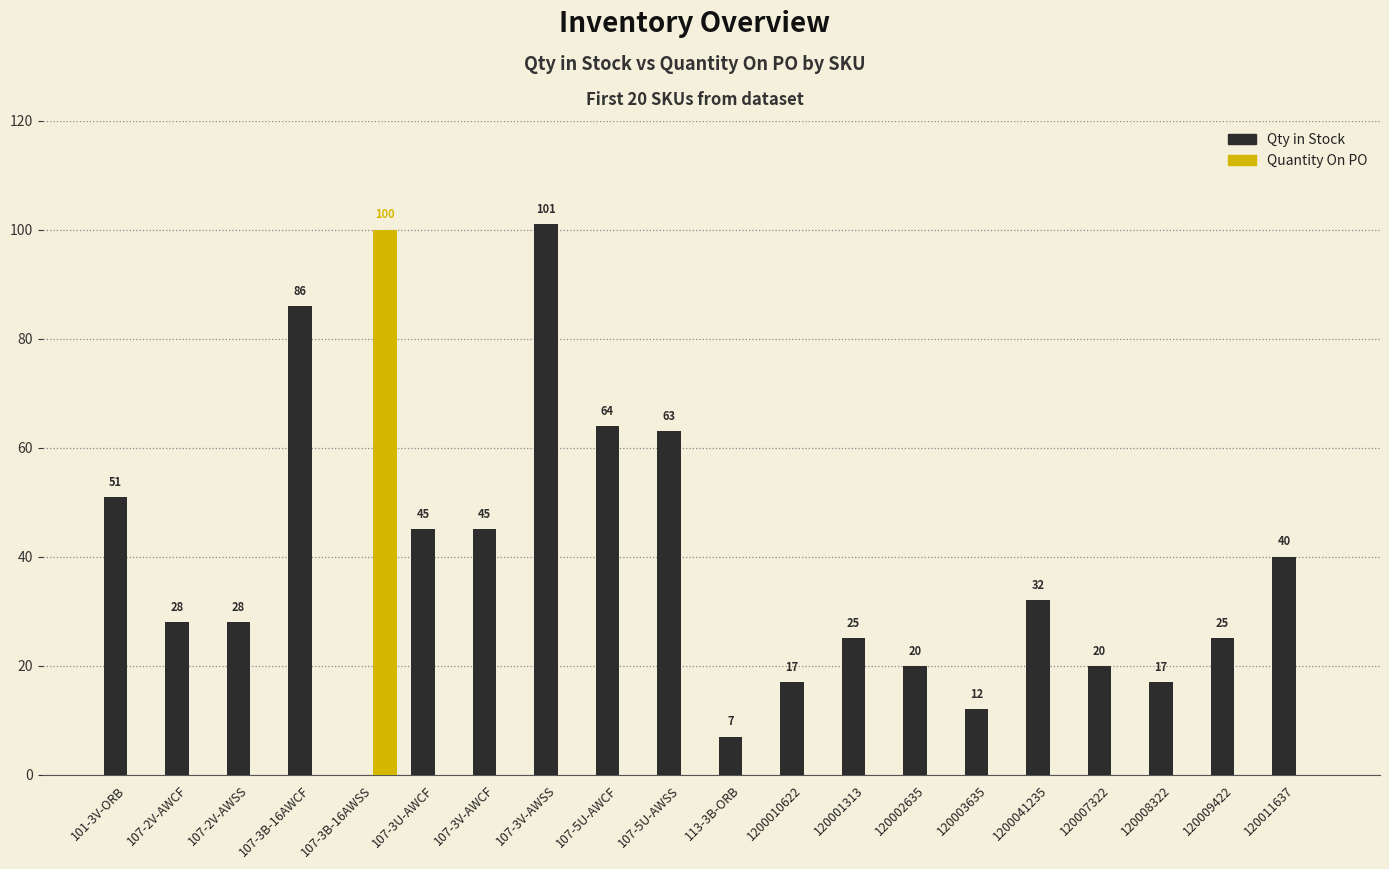

What is the sum of all Quantity On PO values?

100